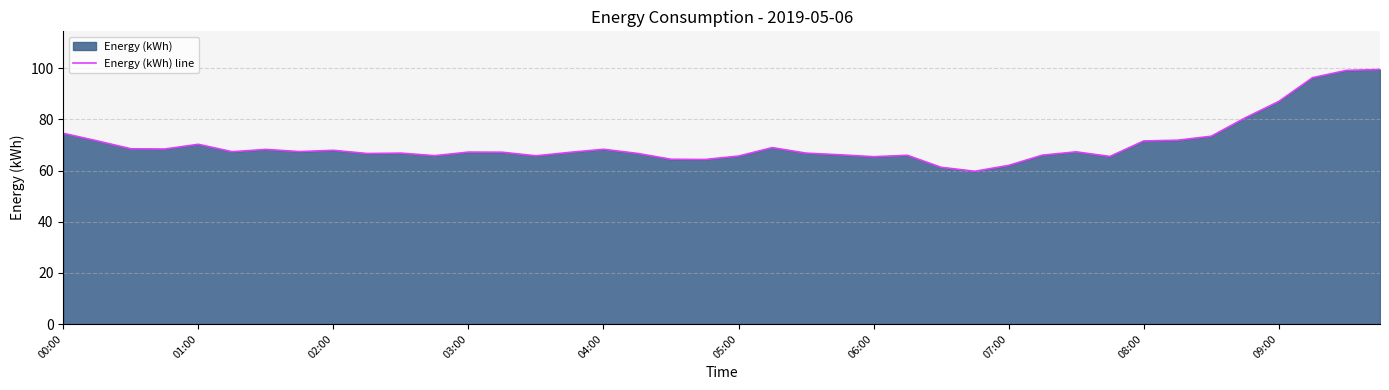

Approximately how many times larger is the value at 33 compared to 29?

1.1